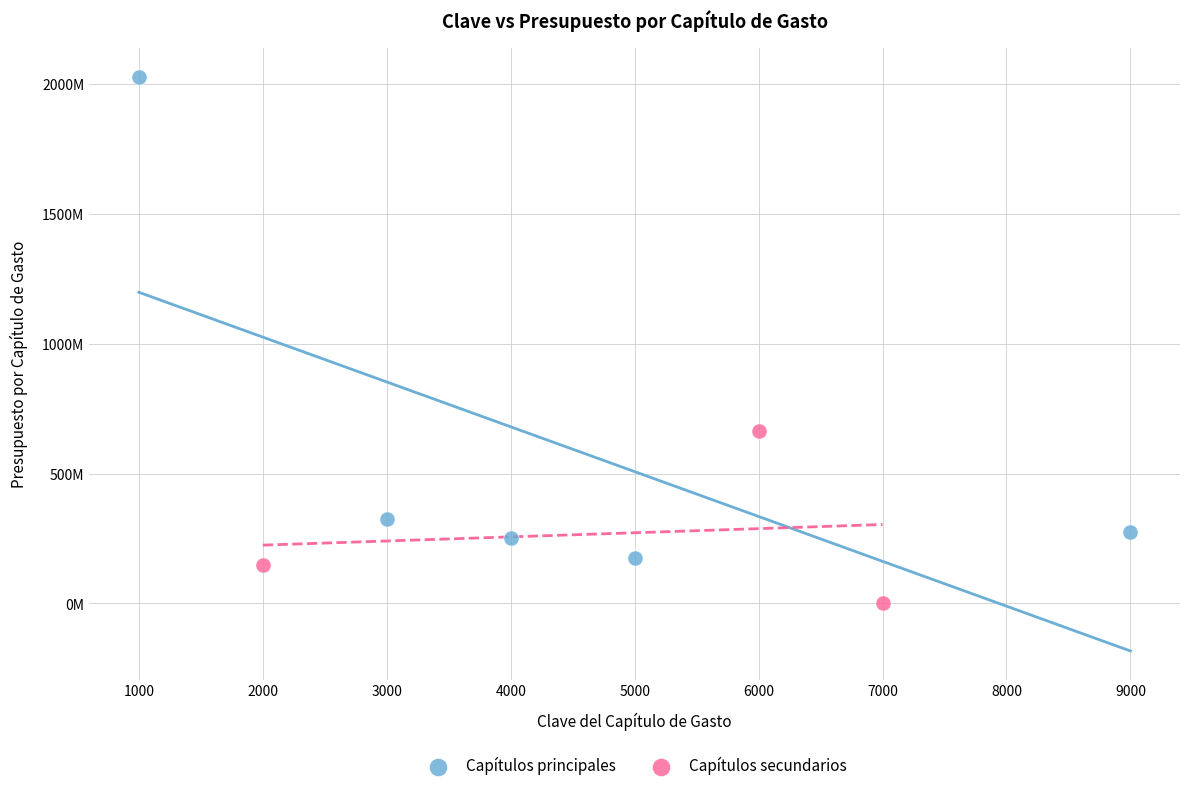

What are all the series names shown in the legend?

Capítulos principales, Capítulos secundarios